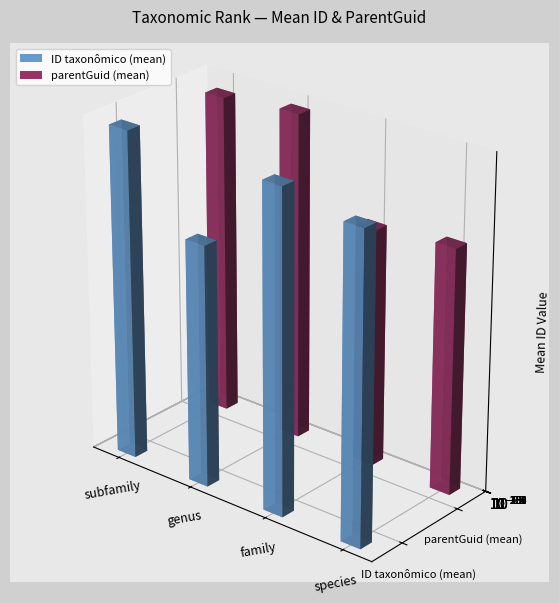

How many bars are there in each group?

2